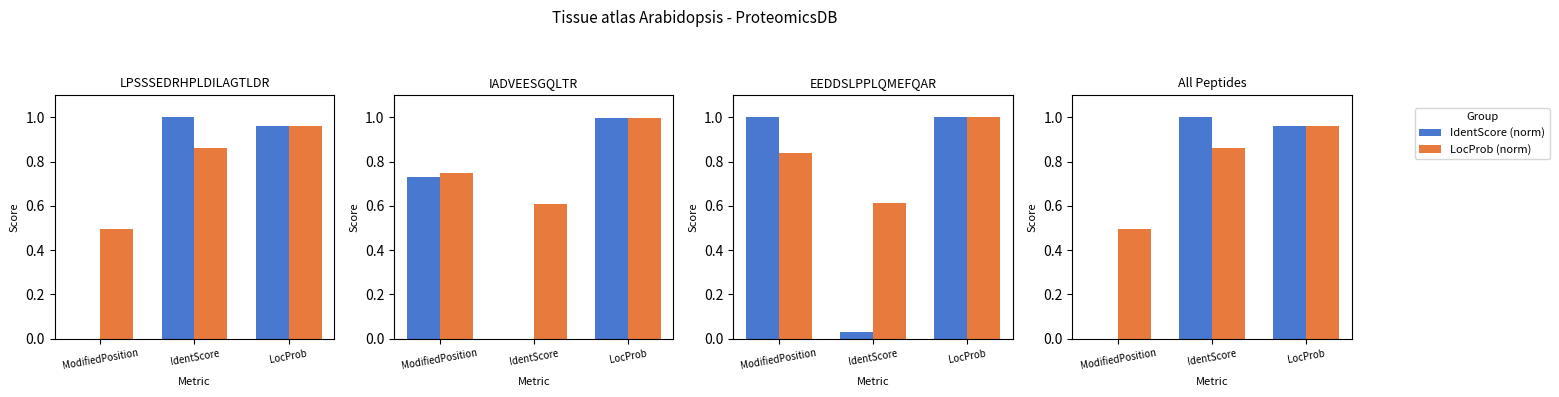

Which series changed the most between ModifiedPosition and IdentScore?

IdentScore (norm)